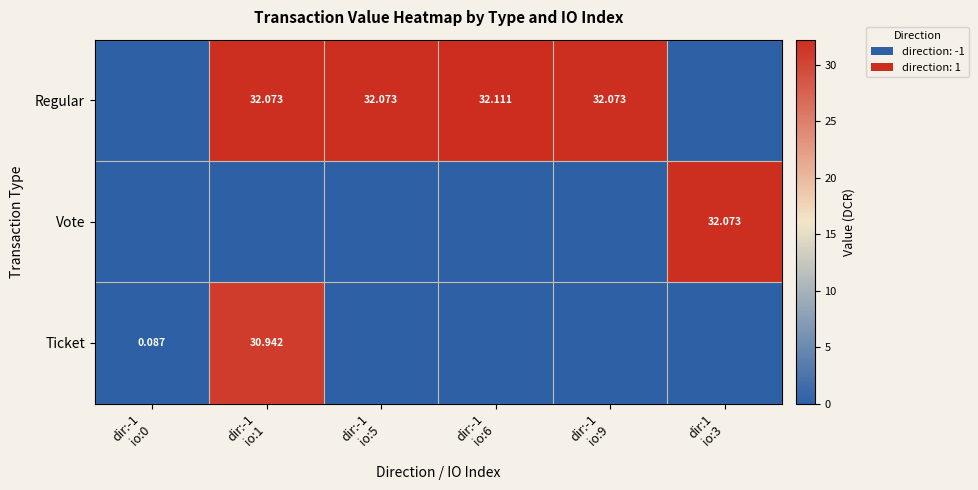

Where is Ticket nearest to the value 15?

dir:-1 io:0